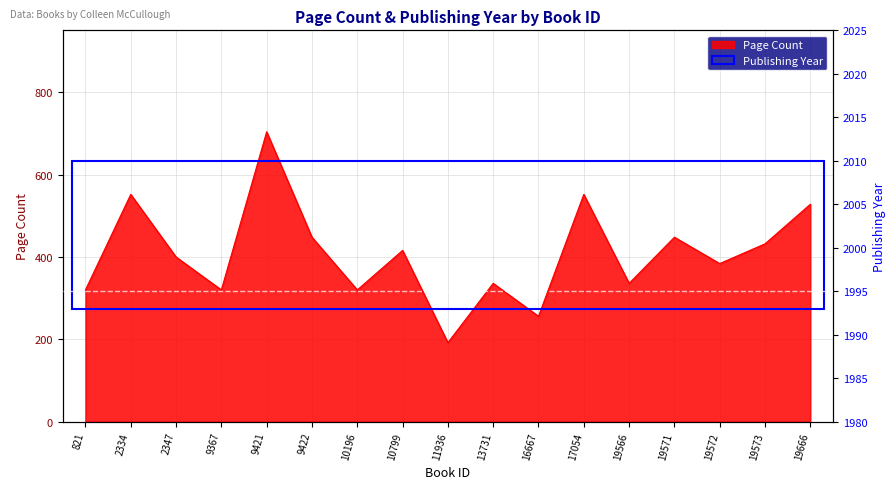

At which category does the data reach its first local valley?

9367